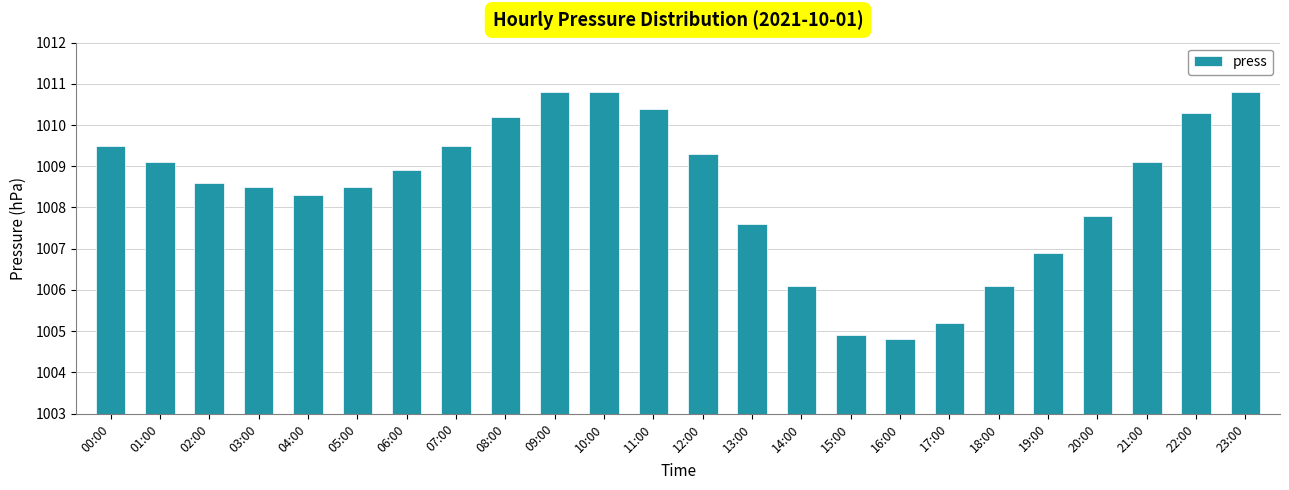

What is the maximum value shown in the chart?

1010.8